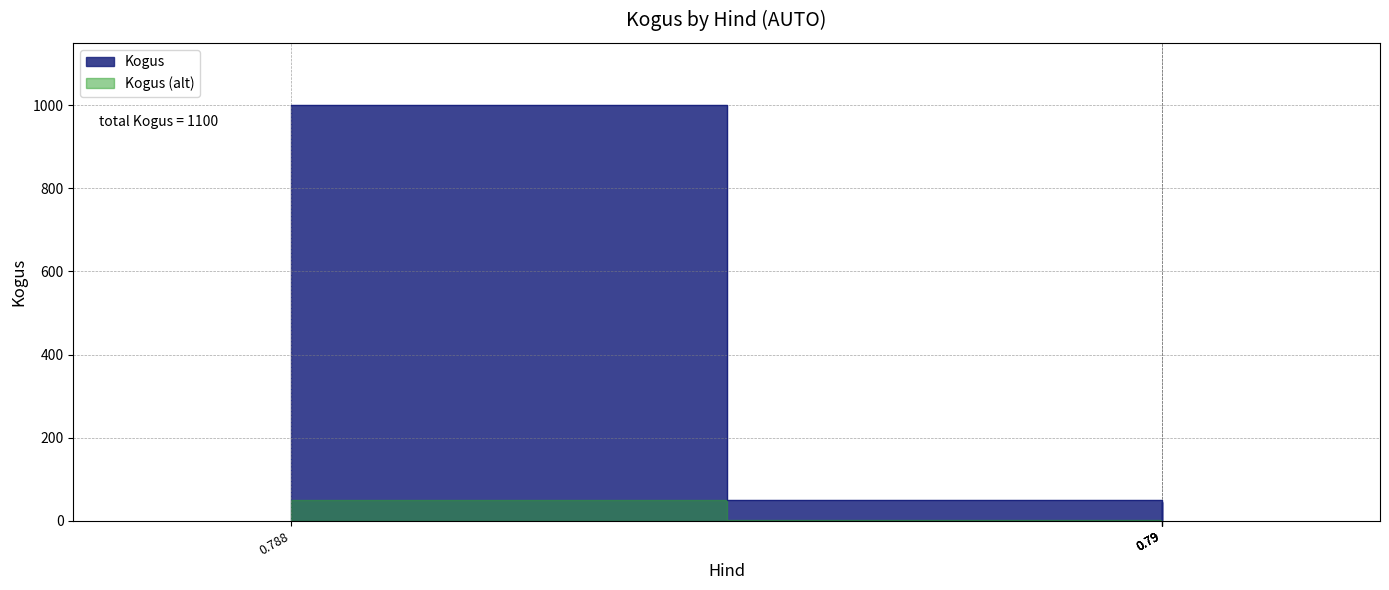

What is the difference between the second highest and minimum values?

48